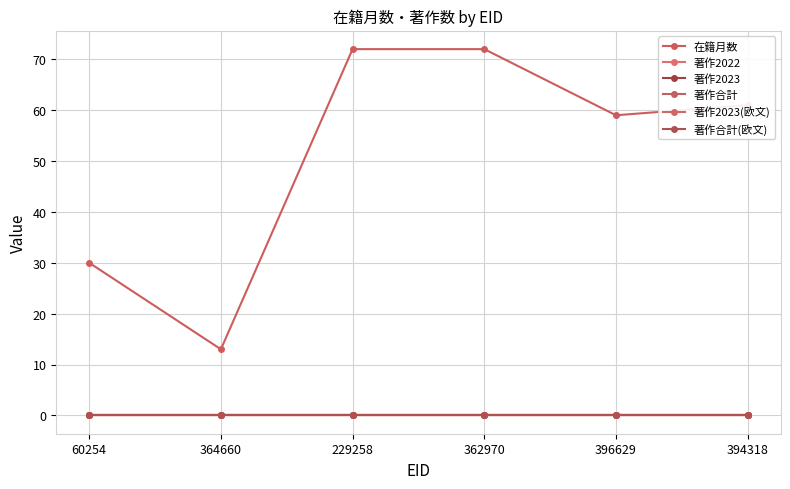

True or false: 在籍月数 and 著作2023 cross at least once.

False